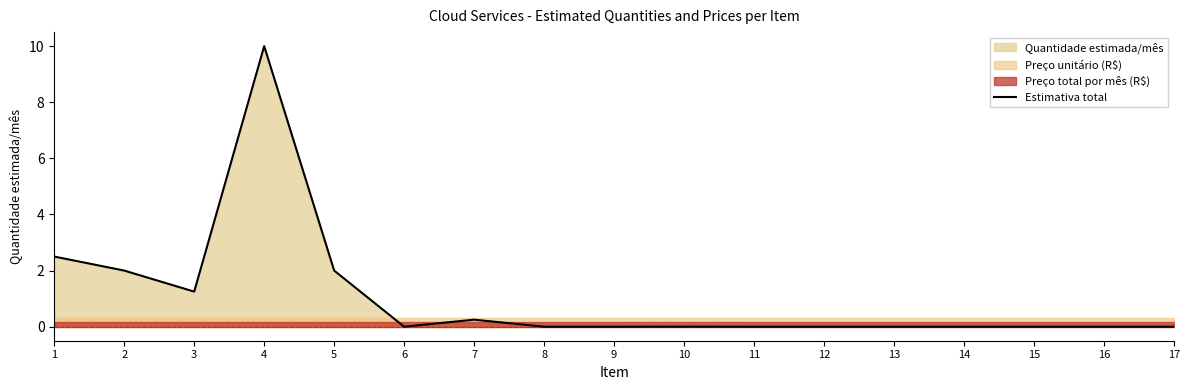

The value at 7 is 0.2. True or false?

True